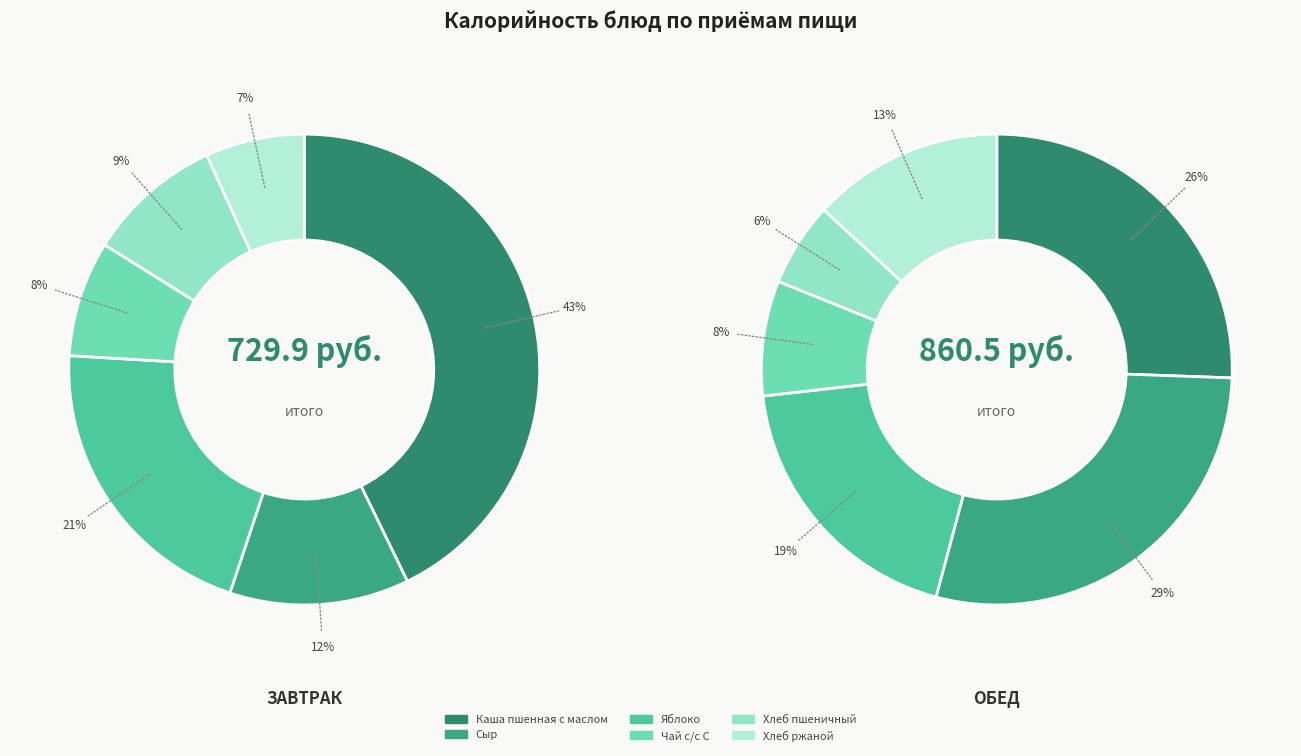

To the nearest percent, what is the difference between the largest and smallest slice percentages?

36%